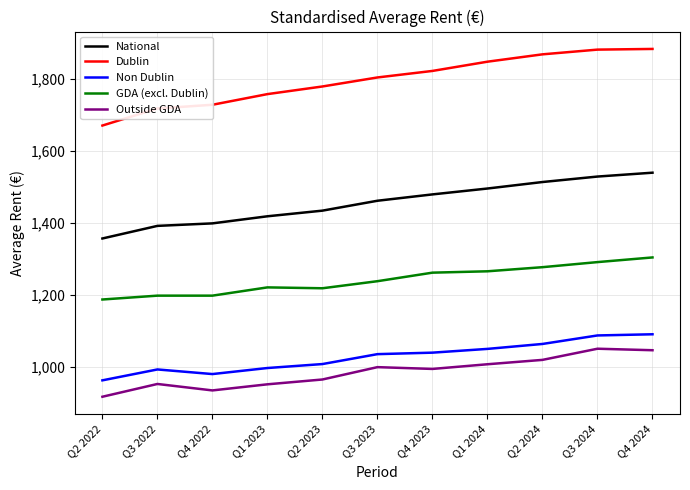

What is the highest value of the GDA (excl. Dublin) series?

1303.2